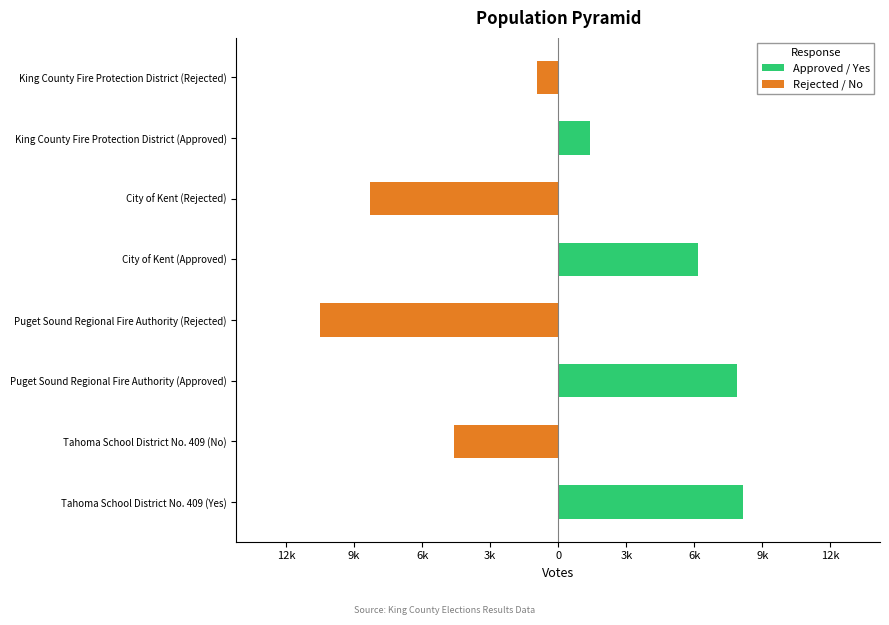

Reading left to right, what are all the values shown in this chart?

Approved / Yes: 8122	0	7858	0	6182	0	1382	0
Rejected / No: 0	-4609	0	-10505	0	-8278	0	-939